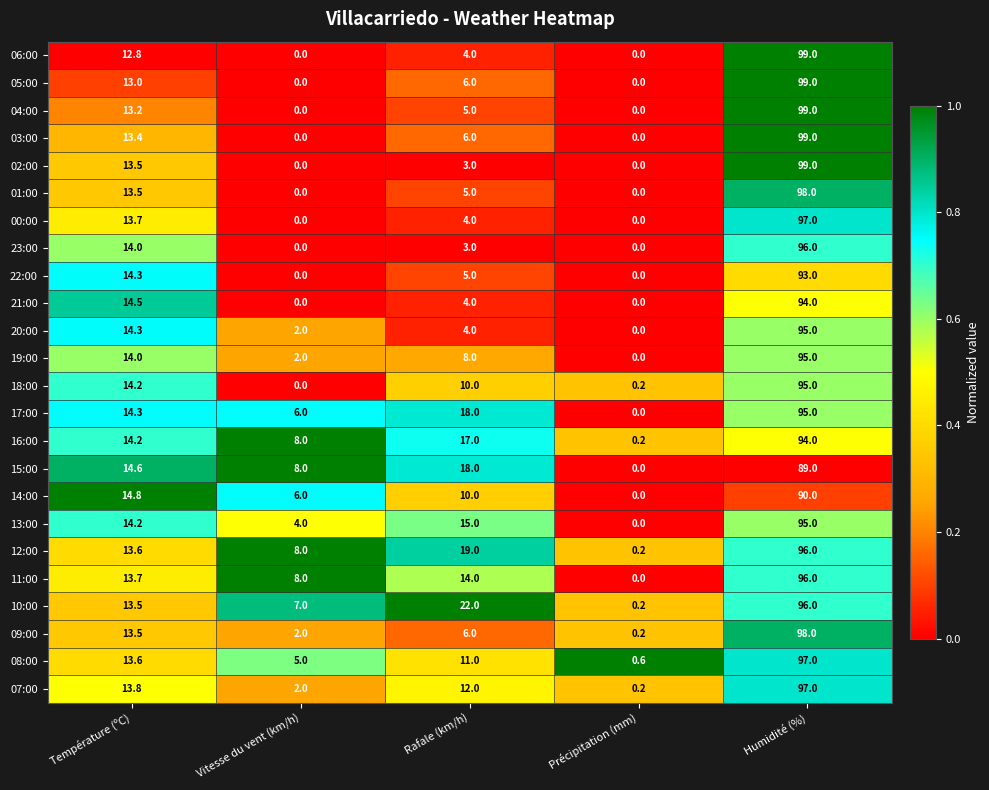

Between Température (ºC) and Précipitation (mm), which series saw the biggest shift?

14:00